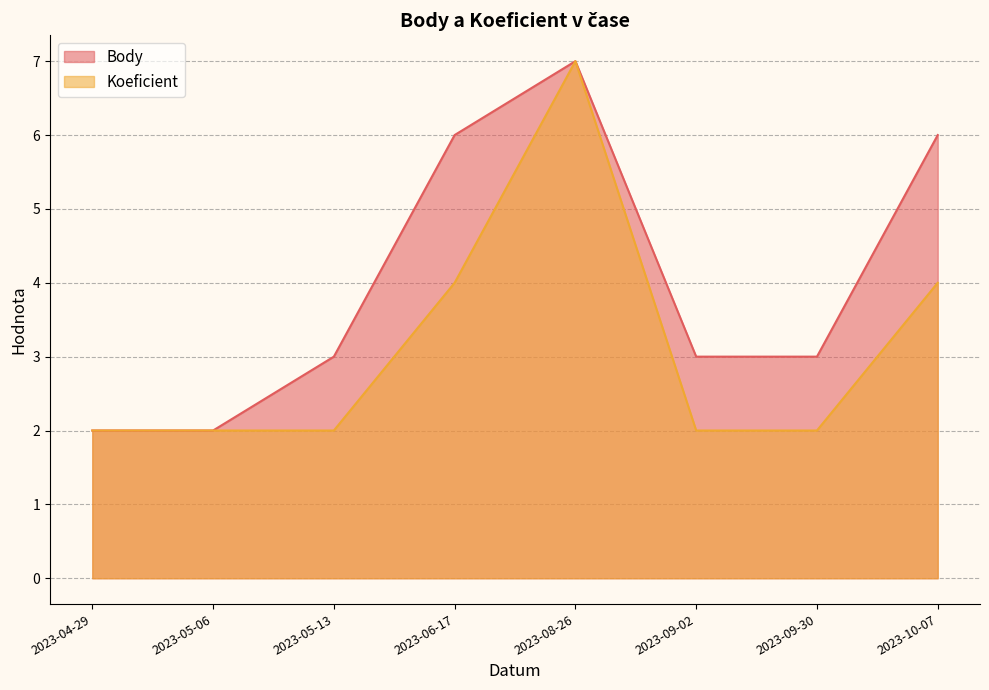

What is the sum of the Body values at 2023-05-06 and 2023-09-30?

5